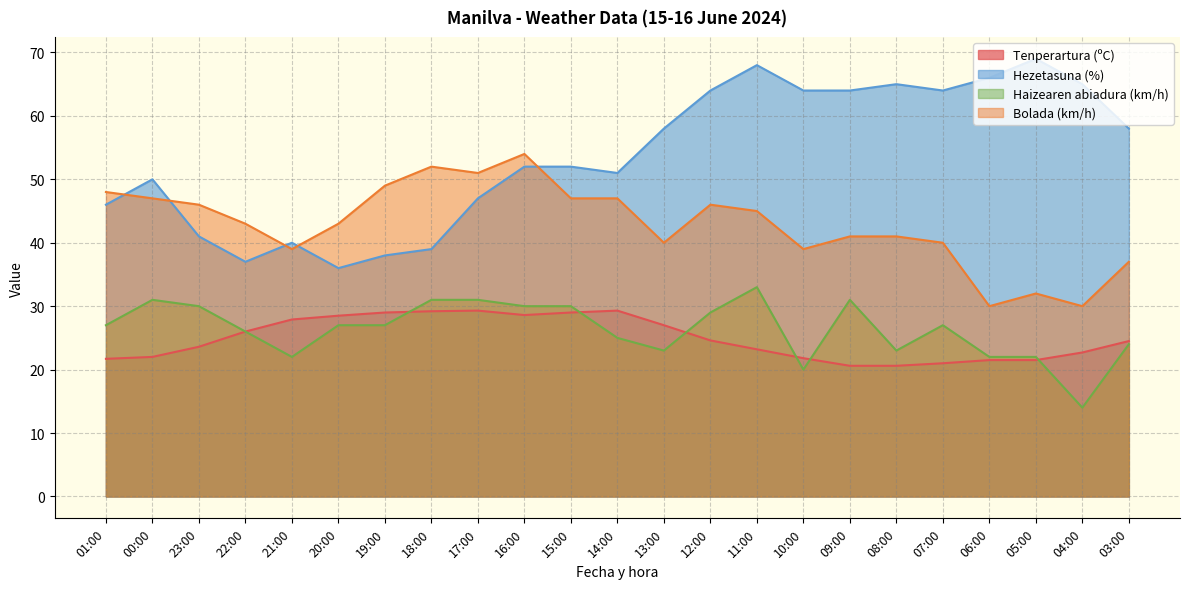

At which category does Hezetasuna (%) reach its first local valley?

22:00